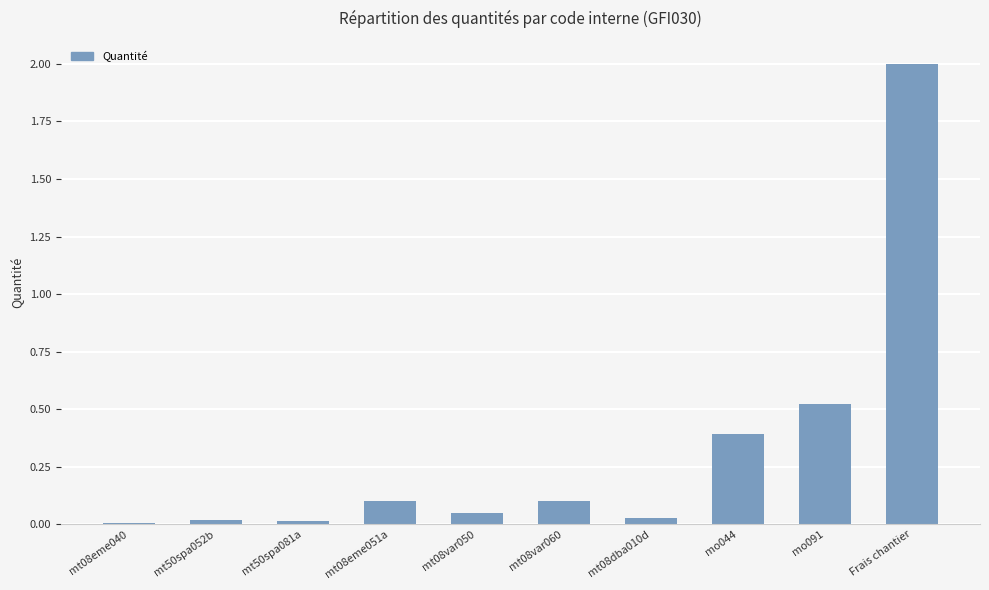

Where is the data nearest to the value 1?

mo091